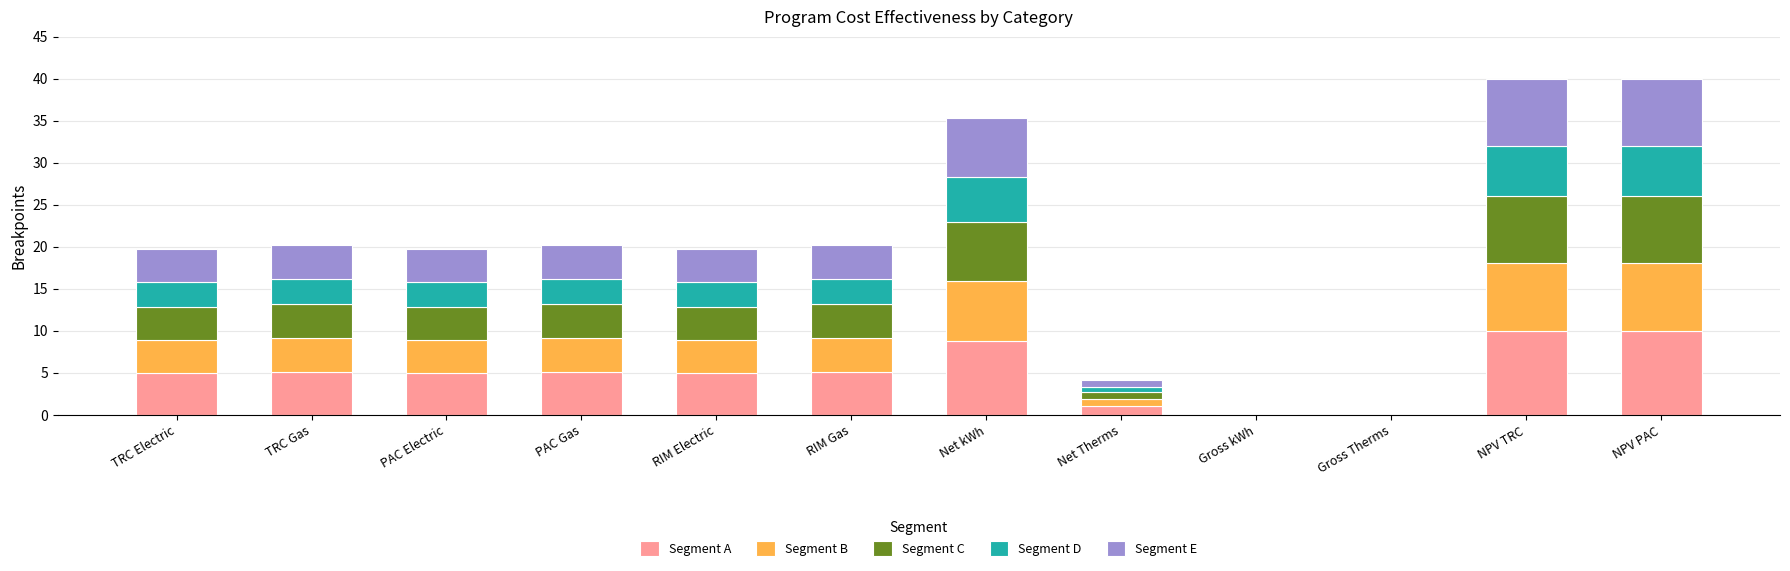

What is the total value across all series at RIM Electric?

19.8